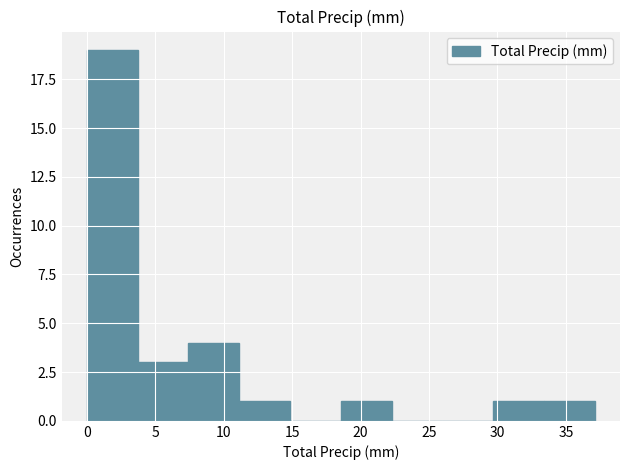

Reading left to right, list every bar in this chart as the range it spans on the x-axis followed by its height. Neither the bar edges nor the heights are printed on the chart, so give them approximately, as read against the axes.

0.0 to 3.5: 19
3.5 to 7.5: 3
7.5 to 11.0: 4
11.0 to 15.0: 1
15.0 to 18.5: 0
18.5 to 22.5: 1
22.5 to 26.0: 0
26.0 to 29.5: 0
29.5 to 33.5: 1
33.5 to 37.0: 1